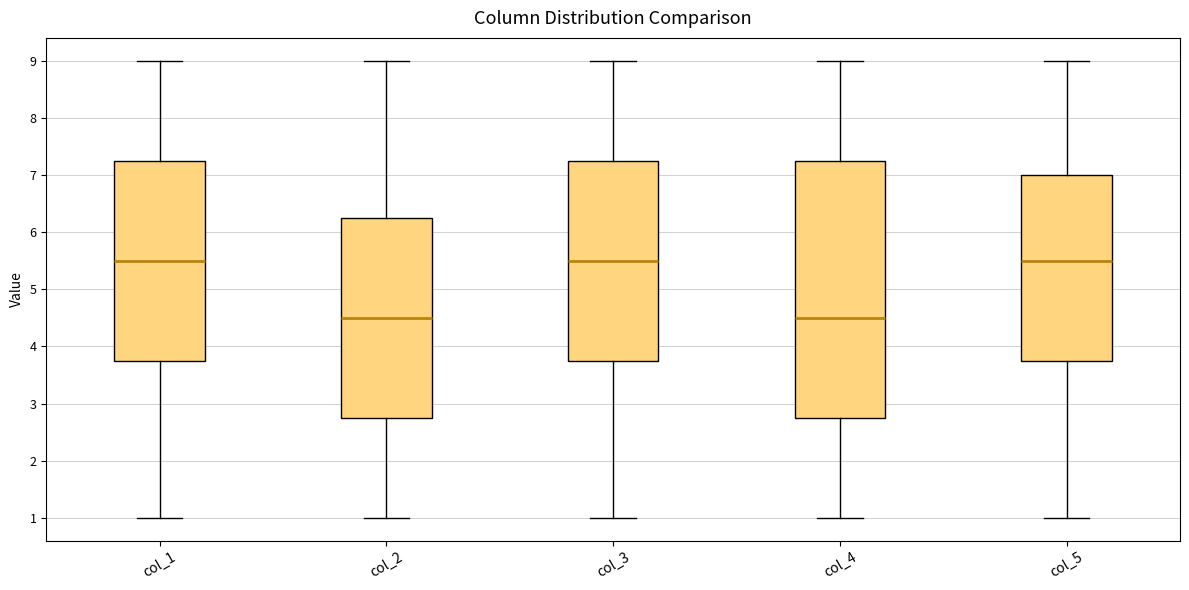

Where does the upper whisker of the box for col_5 end on the y-axis? The values are not printed on the chart, so give them approximately, as read against the axis.

9.0